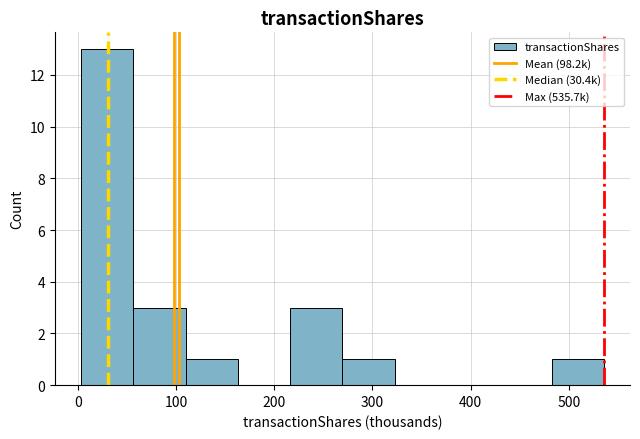

What is the height of the bar covering 0 to 60 on the x-axis? Neither the bar edges nor the heights are printed on the chart, so give them approximately, as read against the axes.

13